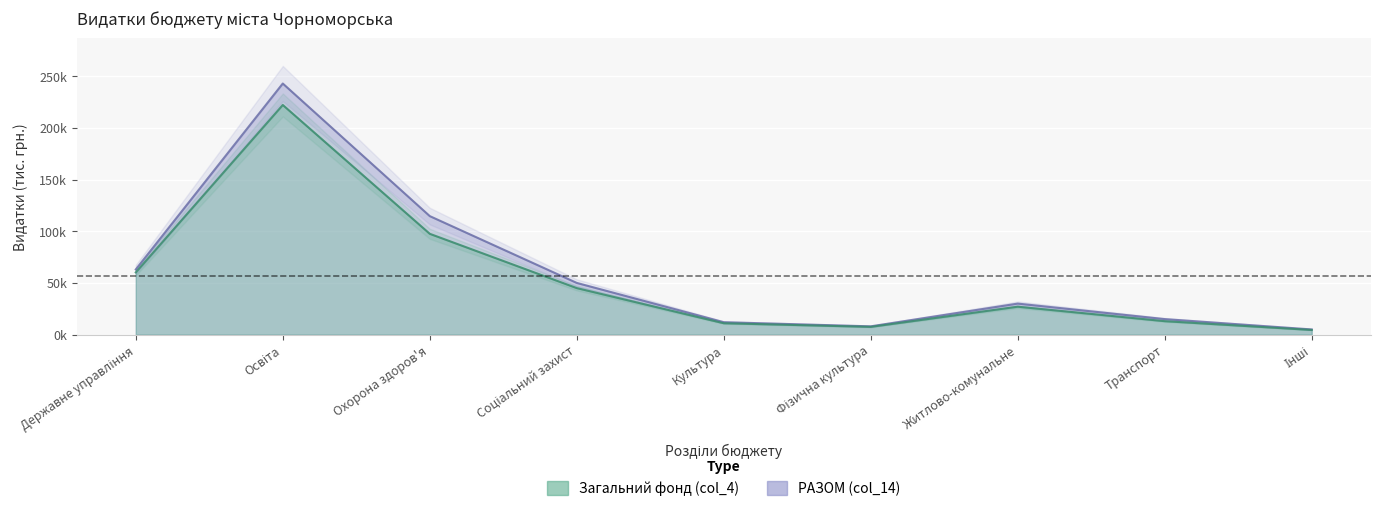

How many values in the РАЗОМ (col_14) series exceed 30000?

4